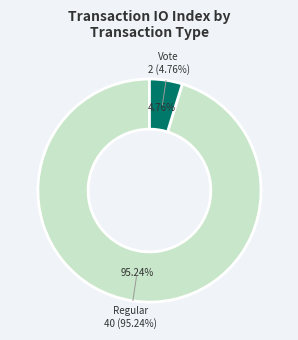

How much of the chart is everything except Regular?

4.8%